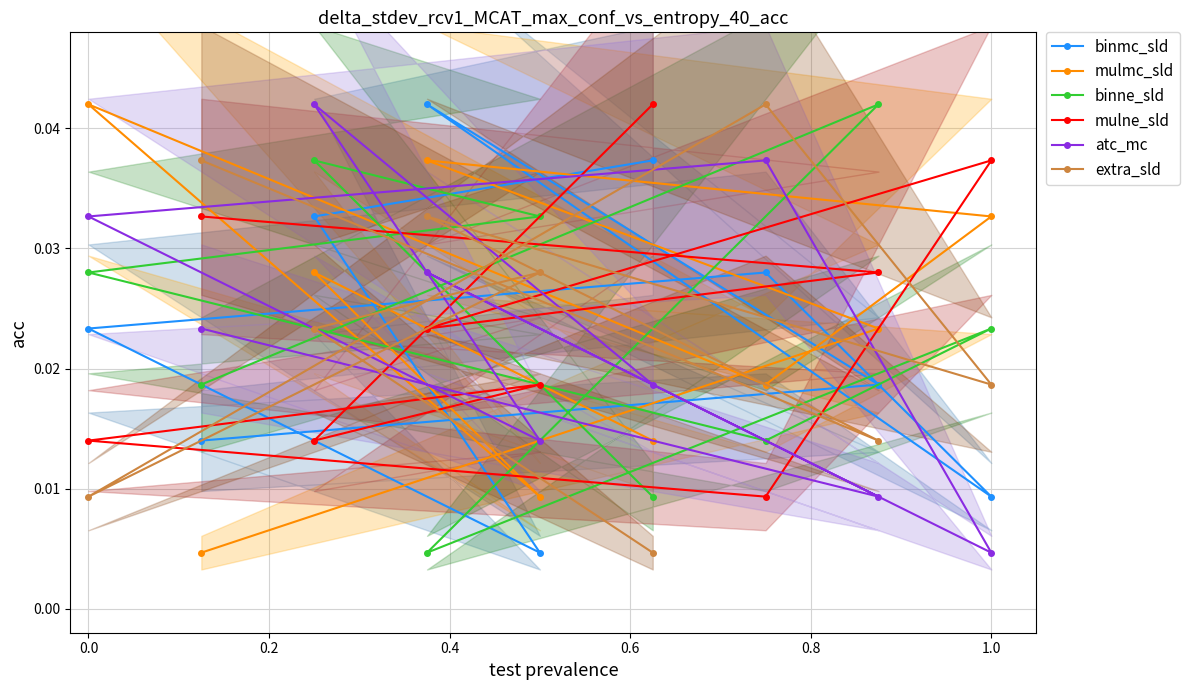

Count the binmc_sld values in the range 0 to 1.

9